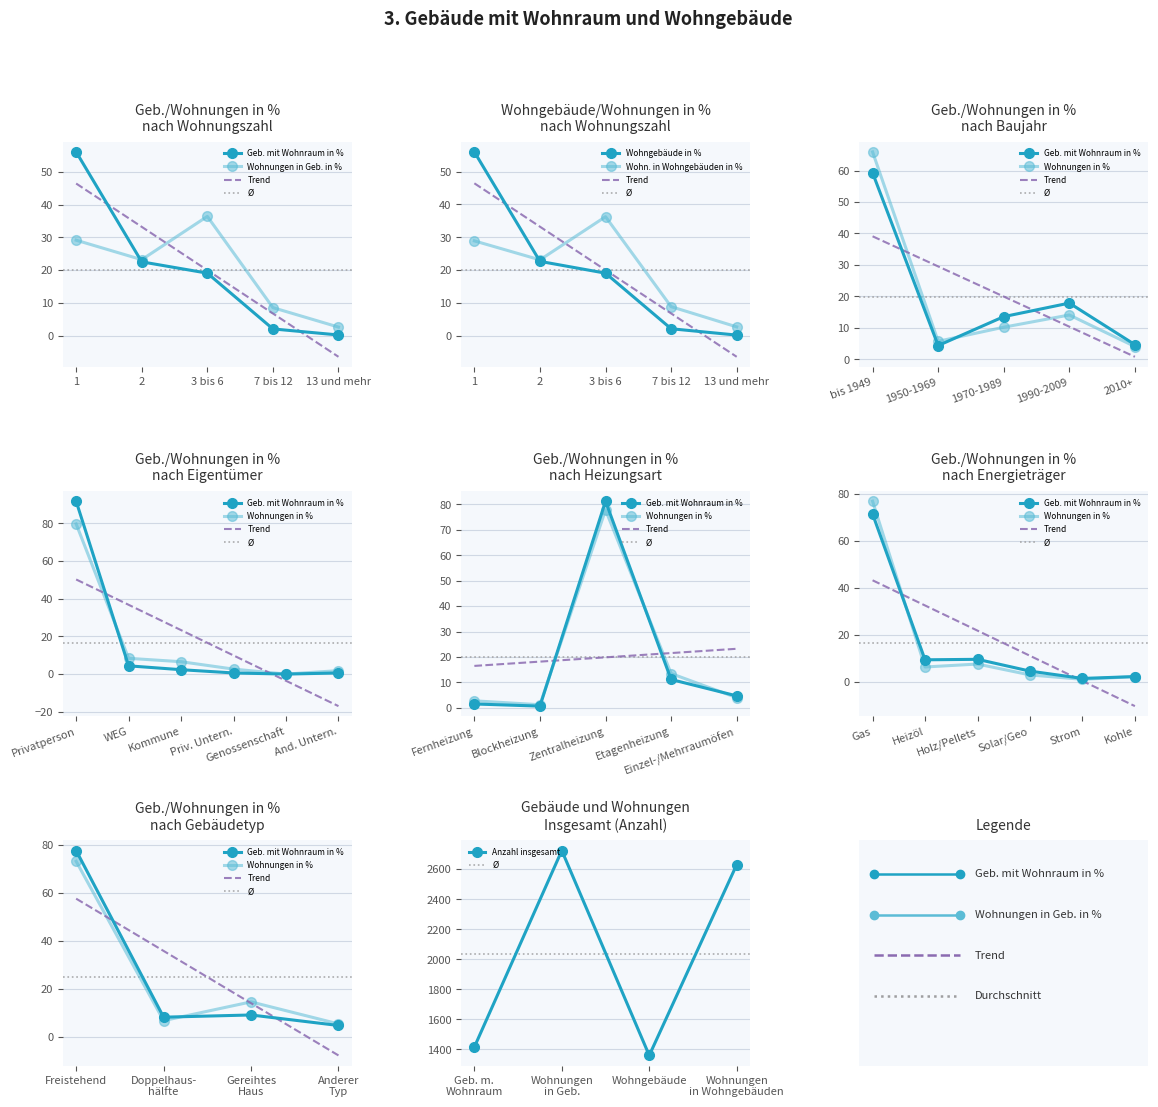

Rank the categories by Wohnungen in Geb. in % value from lowest to highest.

13 und mehr, 7 bis 12, 2, 1, 3 bis 6